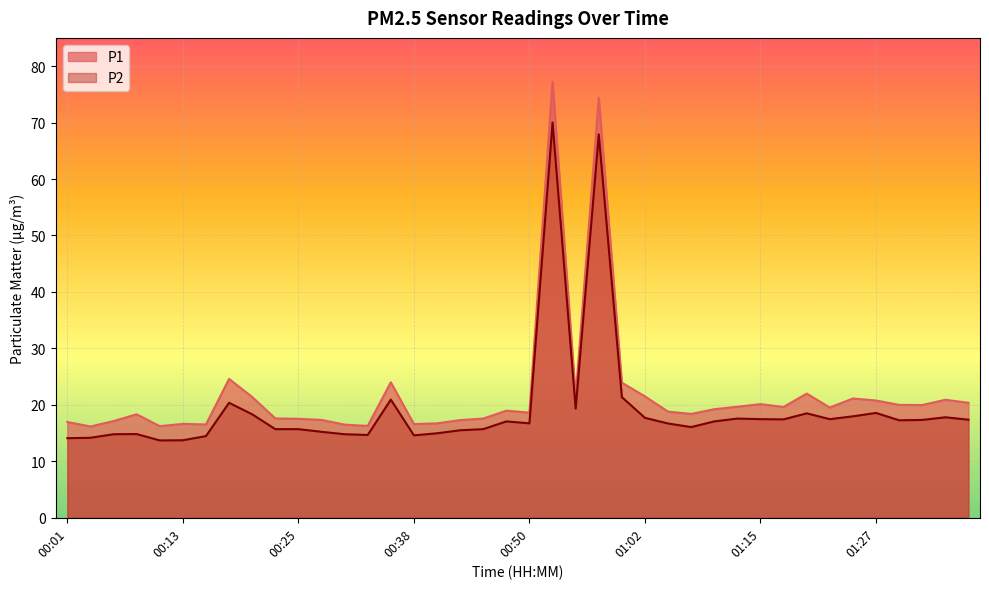

Where does the P1 series first go above 19?

00:18